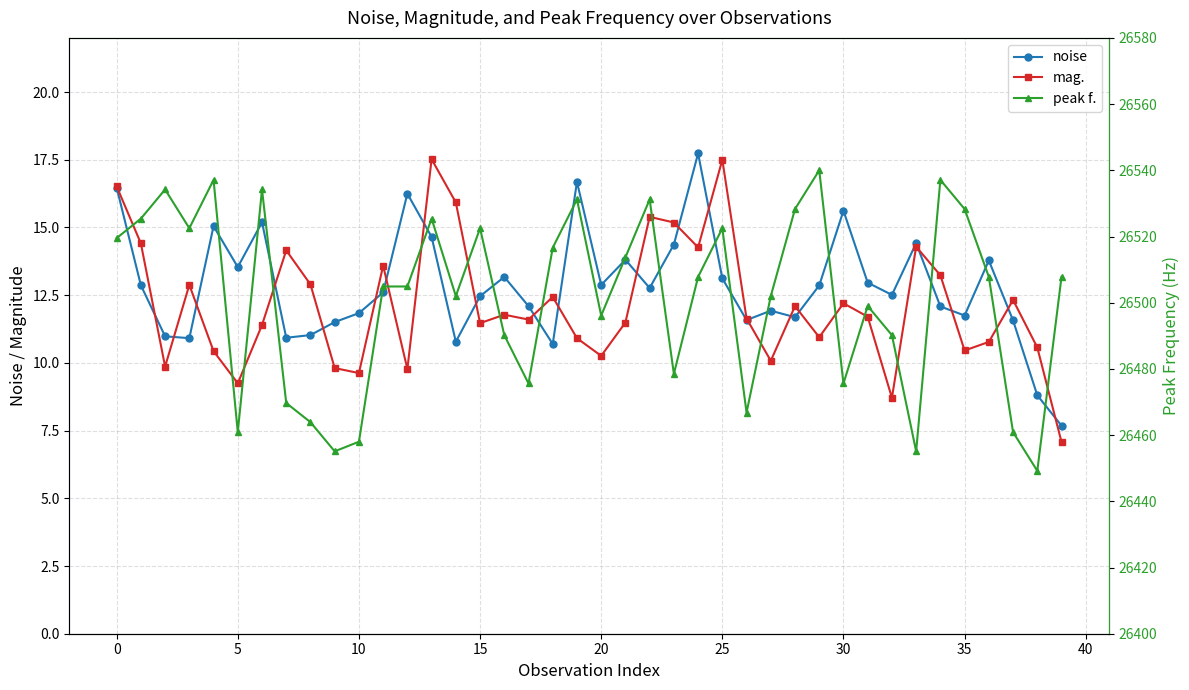

Does the chart display data point markers on the line(s)?

Yes